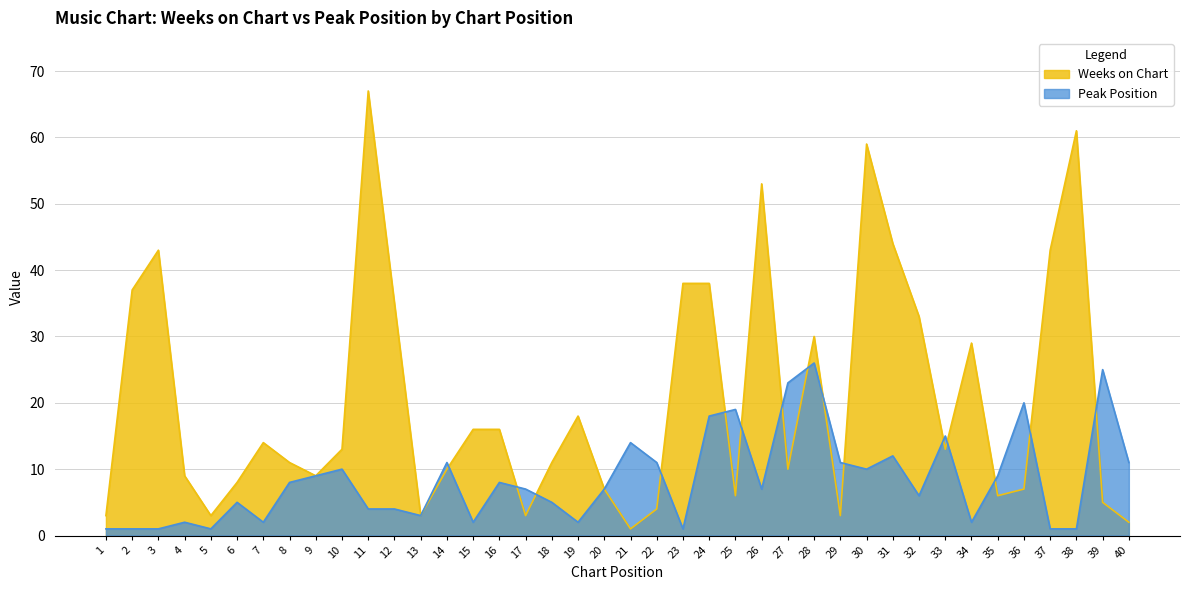

What is the value of the Weeks on Chart point at the 13th from the left?

3